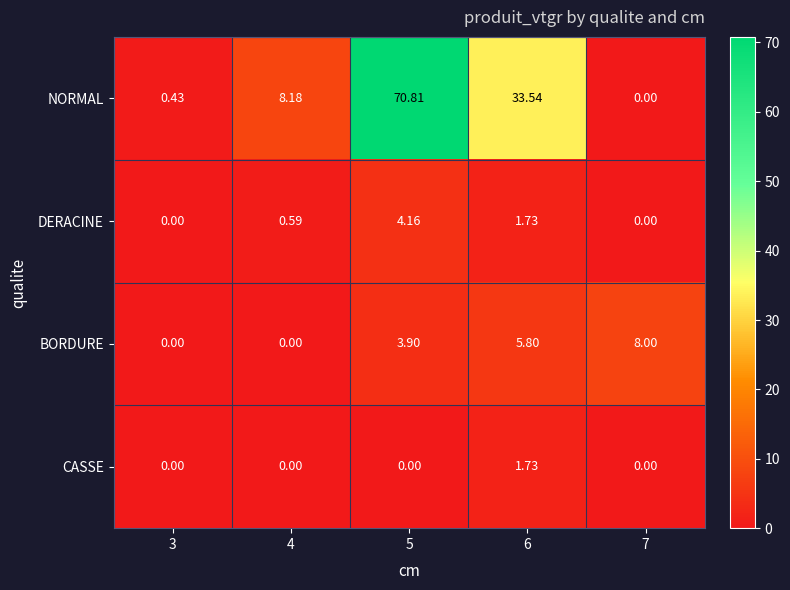

List the series in order of their peak value, highest first.

NORMAL, BORDURE, DERACINE, CASSE